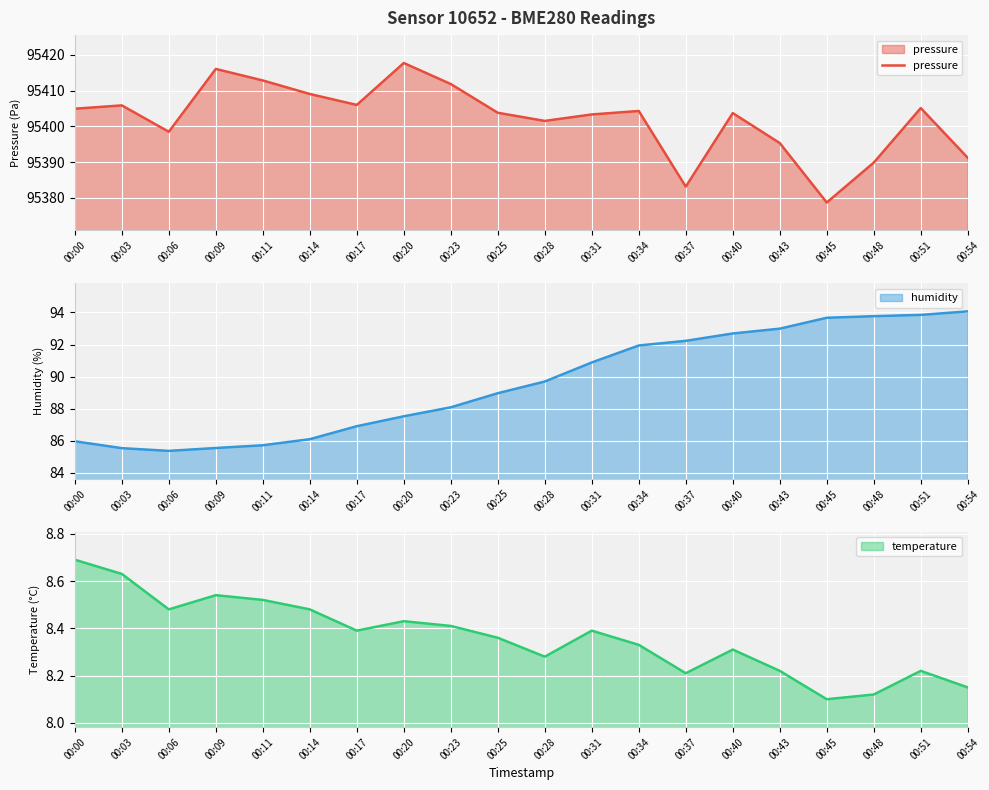

Rank the categories by value from highest to lowest.

00:20, 00:09, 00:11, 00:23, 00:14, 00:17, 00:03, 00:51, 00:00, 00:34, 00:25, 00:40, 00:31, 00:28, 00:06, 00:43, 00:54, 00:48, 00:37, 00:45